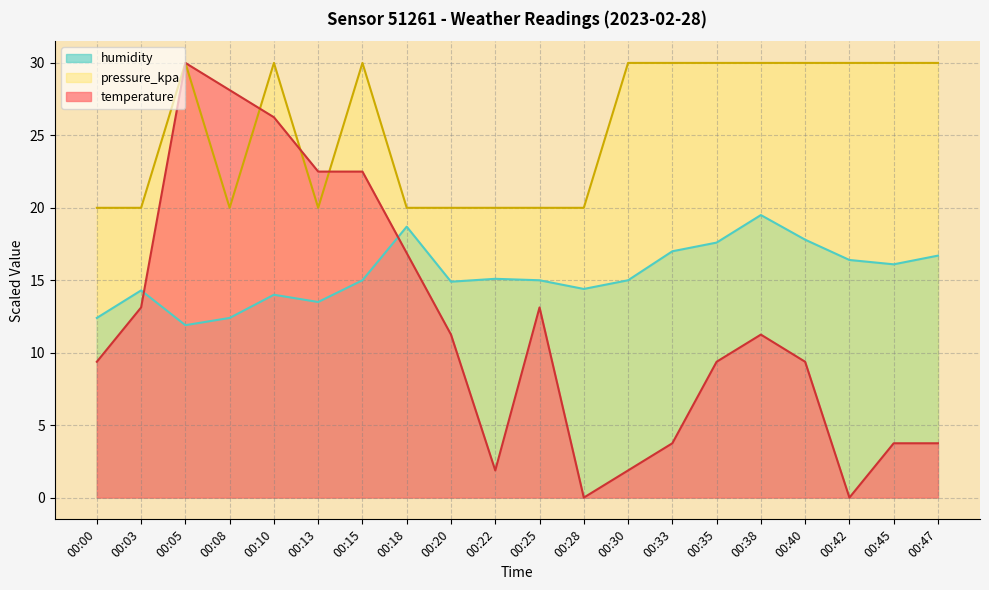

Reading left to right, extract all data points from this chart.

temperature: 00:00=9.4	00:03=13.1	00:05=30.0	00:08=28.1	00:10=26.2	00:13=22.5	00:15=22.5	00:18=16.9	00:20=11.2	00:22=1.9	00:25=13.1	00:28=0.0	00:30=1.9	00:33=3.8	00:35=9.4	00:38=11.2	00:40=9.4	00:42=0.0	00:45=3.8	00:47=3.8
humidity: 00:00=12.4	00:03=14.3	00:05=11.9	00:08=12.4	00:10=14.0	00:13=13.5	00:15=15.0	00:18=18.7	00:20=14.9	00:22=15.1	00:25=15.0	00:28=14.4	00:30=15.0	00:33=17.0	00:35=17.6	00:38=19.5	00:40=17.8	00:42=16.4	00:45=16.1	00:47=16.7
pressure_kpa: 00:00=20.0	00:03=20.0	00:05=30.0	00:08=20.0	00:10=30.0	00:13=20.0	00:15=30.0	00:18=20.0	00:20=20.0	00:22=20.0	00:25=20.0	00:28=20.0	00:30=30.0	00:33=30.0	00:35=30.0	00:38=30.0	00:40=30.0	00:42=30.0	00:45=30.0	00:47=30.0